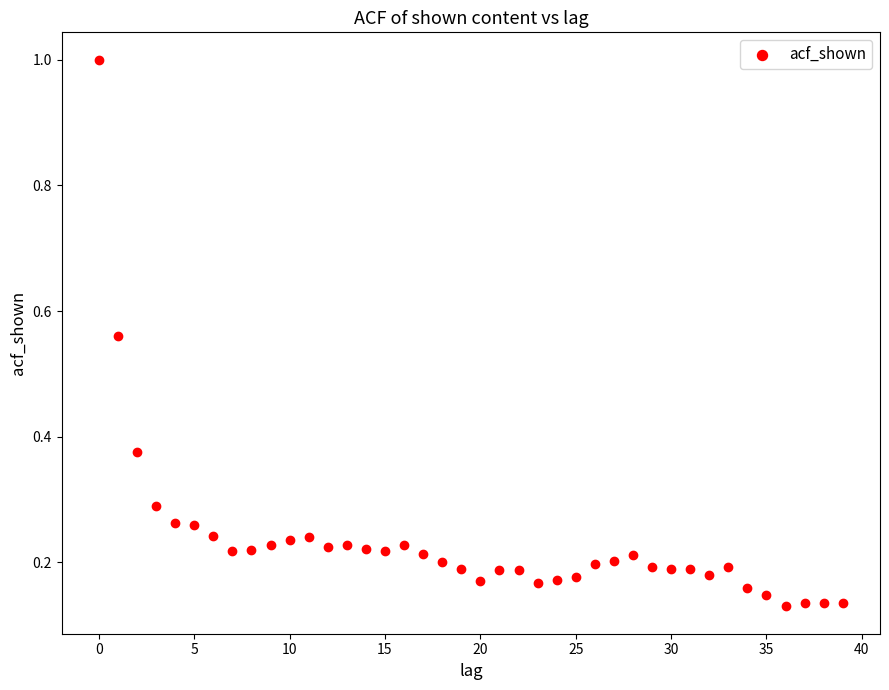

What is the range of Y values (max minus min)?

0.9